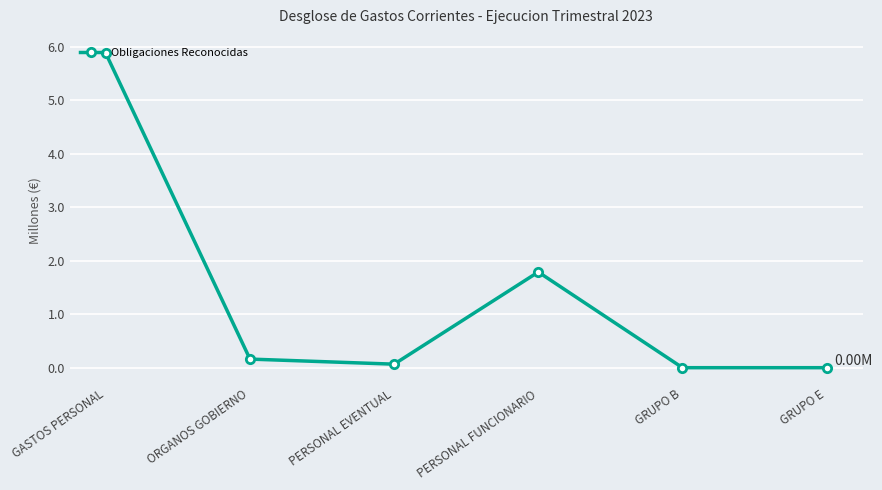

Where is the first local minimum?

PERSONAL EVENTUAL